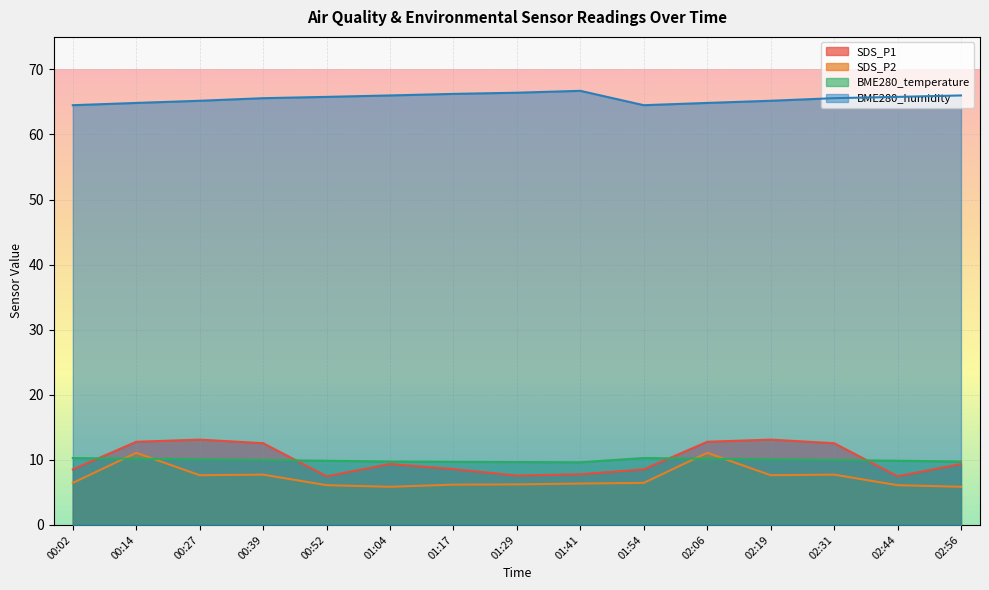

How many categories are shown in the chart?

15